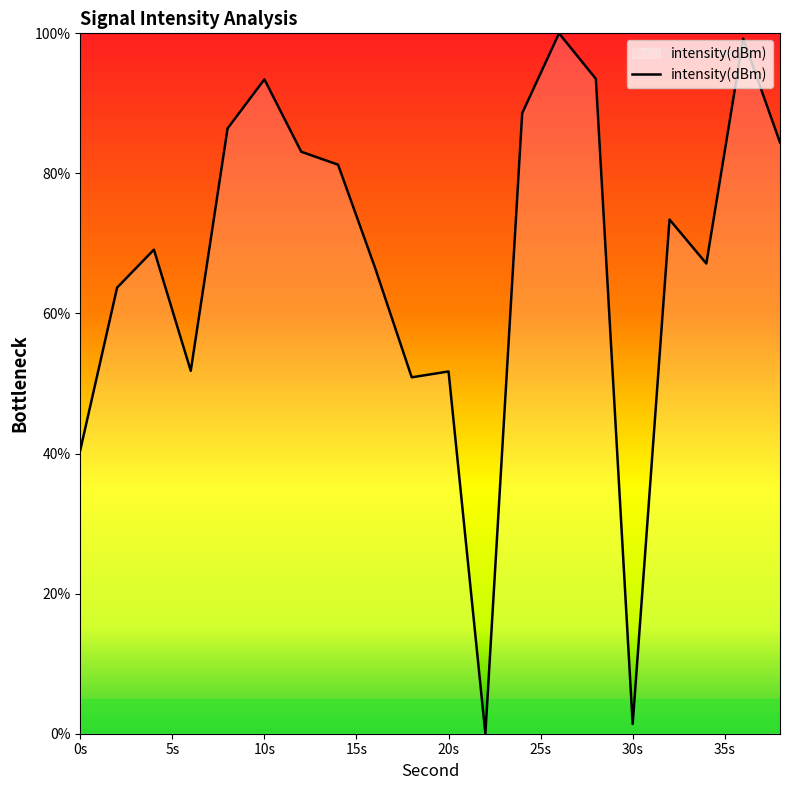

How many categories are shown in the chart?

20